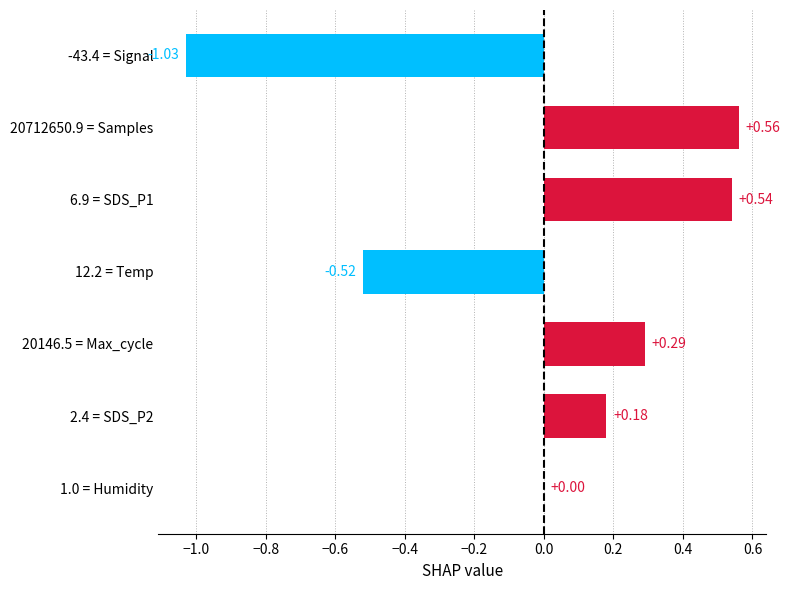

Which has a higher value, 12.2 = Temp or 20712650.9 = Samples?

20712650.9 = Samples